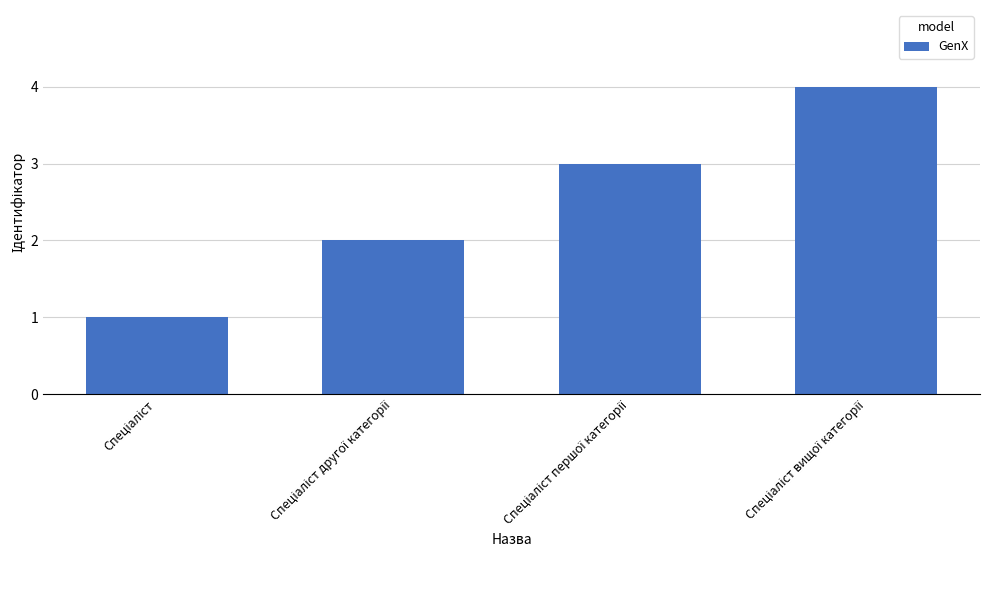

What is the greatest value displayed?

4